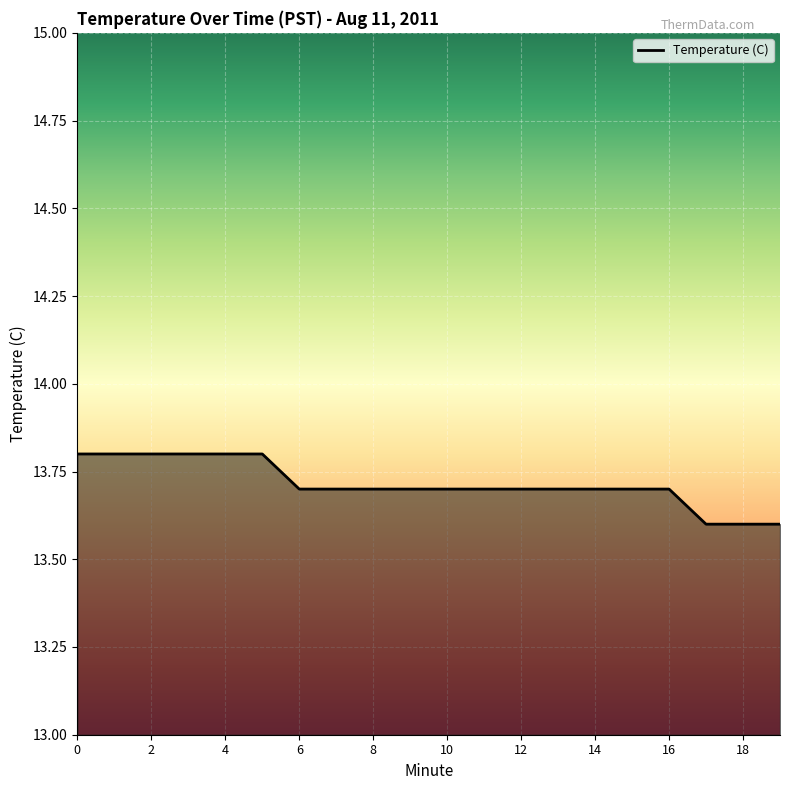

What is the smallest value displayed?

13.6